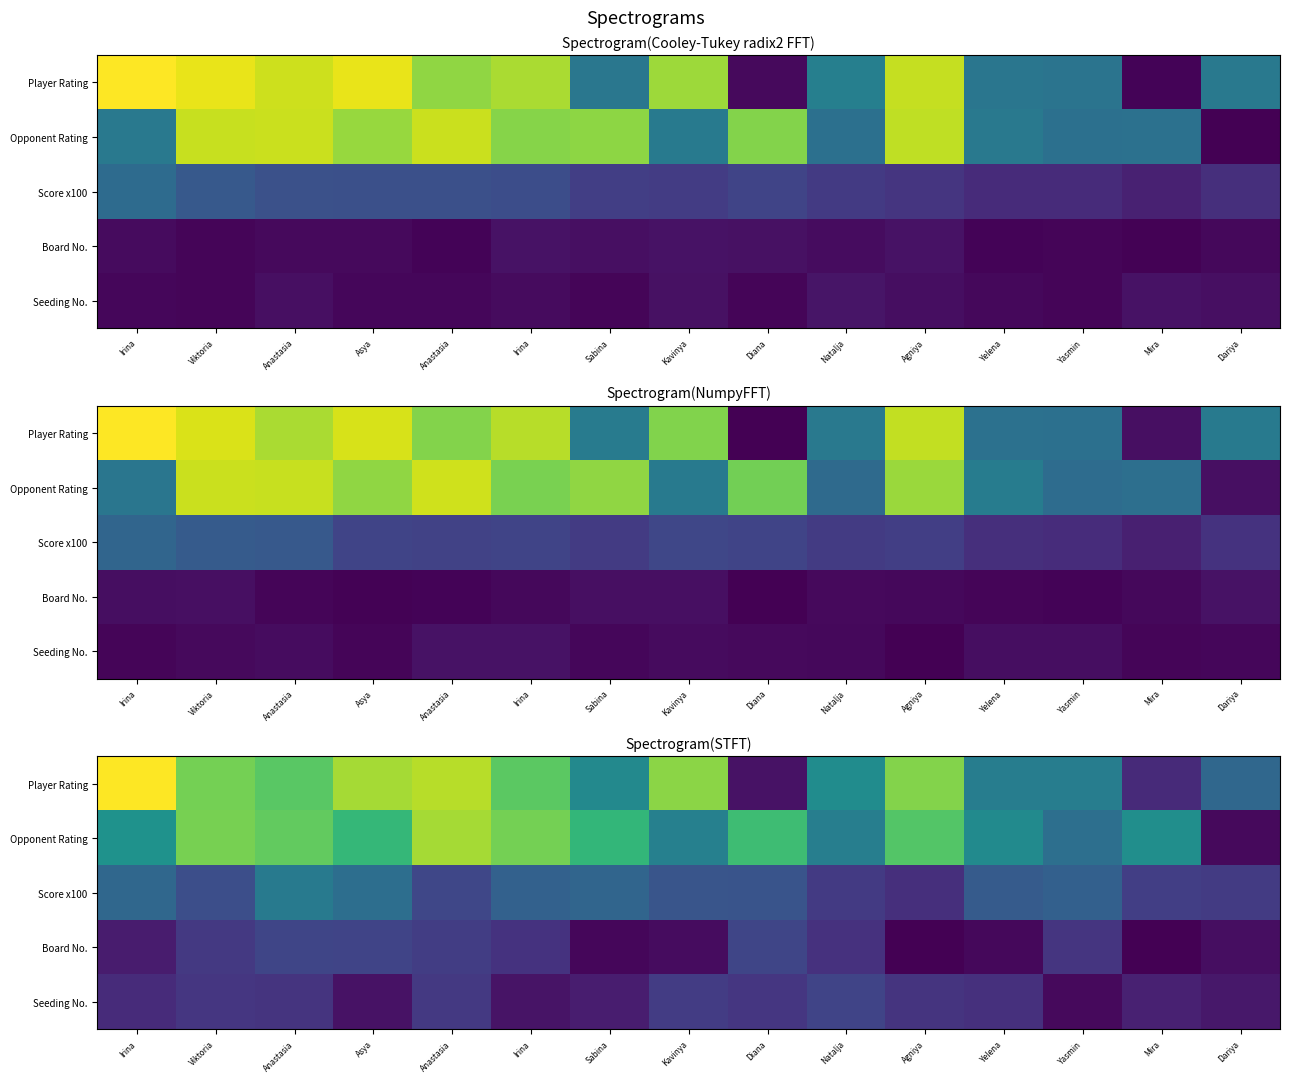

Between Yasmin and Irina, which is larger?

Irina